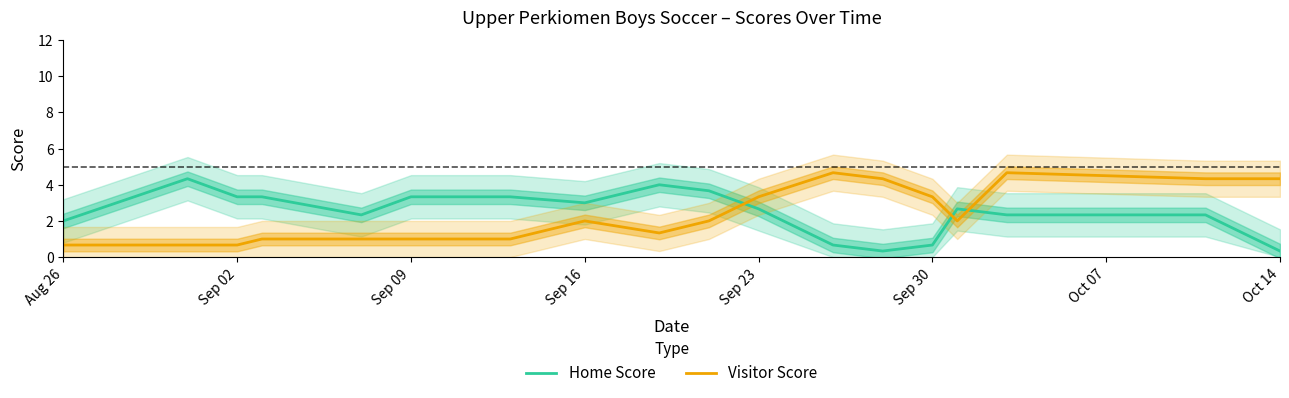

After their last crossing, which series has the higher values: Home Score or Visitor Score?

Visitor Score